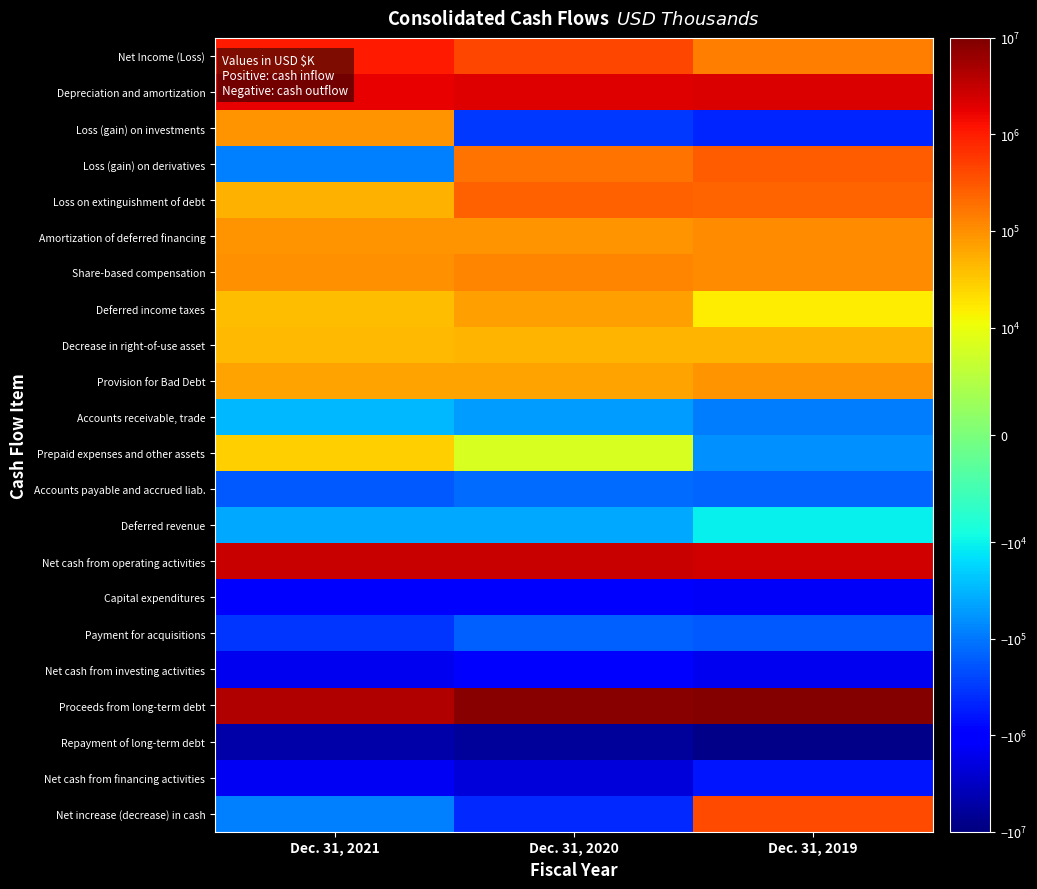

Rank the series by their maximum value, from lowest to highest.

Repayment of long-term debt, Net cash from investing activities, Capital expenditures, Net cash from financing activities, Payment for acquisitions, Accounts payable and accrued liab., Accounts receivable, trade, Deferred revenue, Prepaid expenses and other assets, Decrease in right-of-use asset, Deferred income taxes, Loss (gain) on investments, Provision for Bad Debt, Amortization of deferred financing, Share-based compensation, Loss on extinguishment of debt, Loss (gain) on derivatives, Net increase (decrease) in cash, Net Income (Loss), Depreciation and amortization, Net cash from operating activities, Proceeds from long-term debt